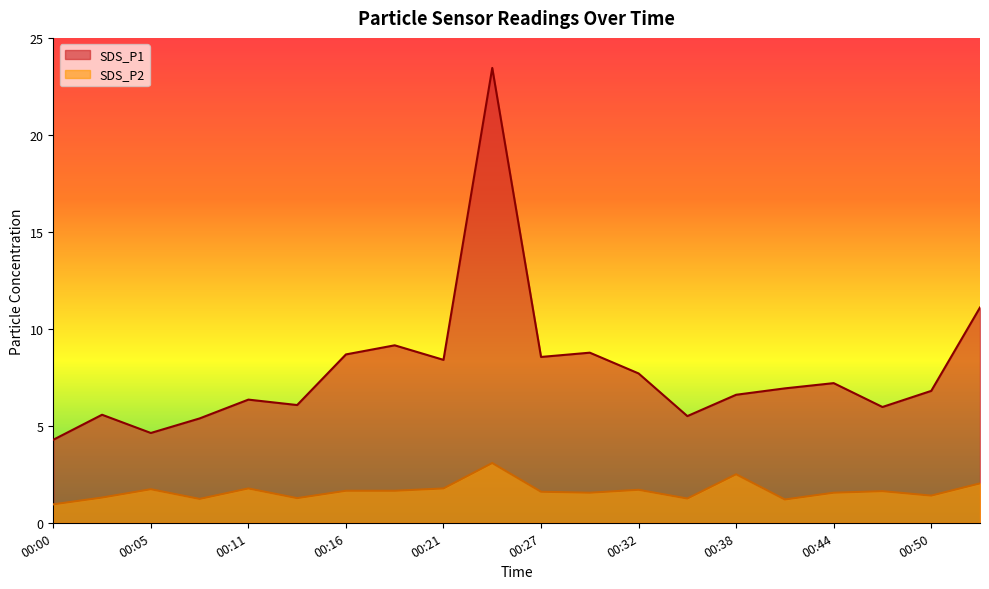

At 00:24, list the series in order from smallest to largest.

SDS_P2, SDS_P1